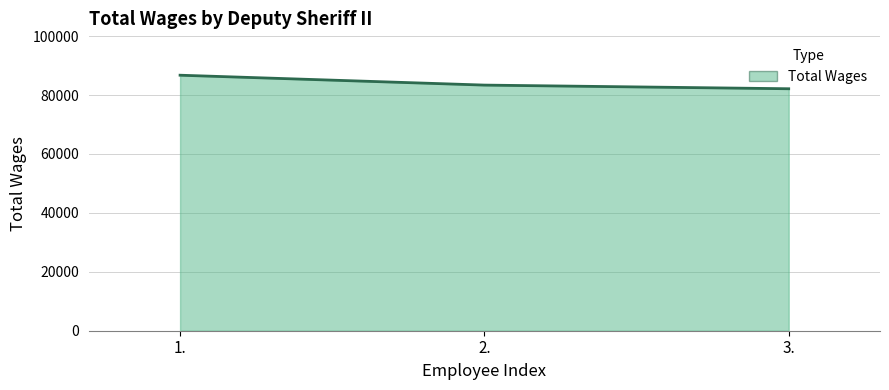

List the labels in order of value, smallest first.

3., 2., 1.